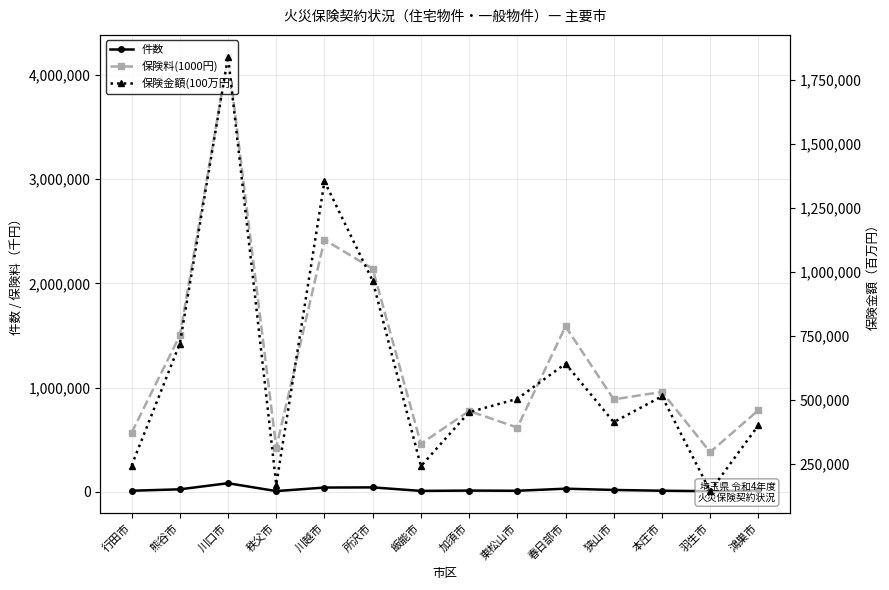

What are all the series names shown in the legend?

件数, 保険料(1000円), 保険金額(100万円)